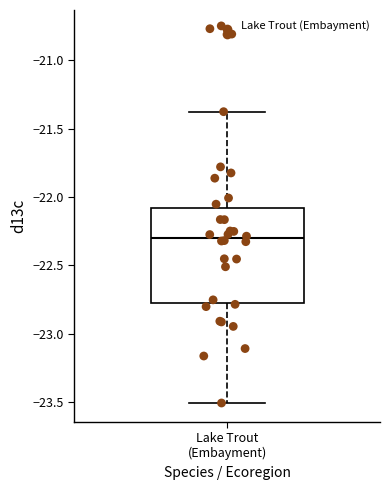

Transcribe this box plot: give where the median line is, the range the box spans, and where the two whiskers end, as read against the y-axis. The values are not printed on the chart, so give them approximately, as read against the axis.

median -22.3, box -22.8 to -22.1, whiskers -23.5 to -21.4